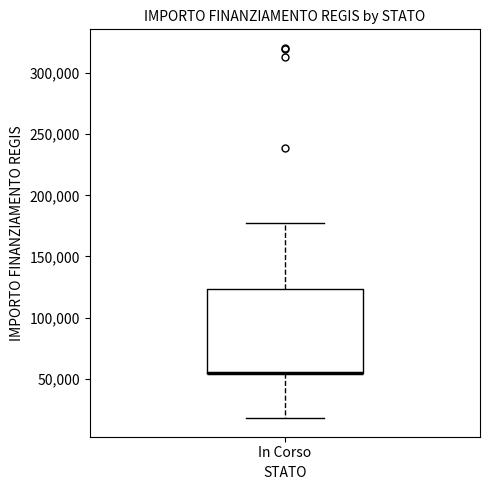

Transcribe this box plot: give where the median line is, the range the box spans, and where the two whiskers end, as read against the y-axis. The values are not printed on the chart, so give them approximately, as read against the axis.

median 55000 (drawn on the box's lower edge), box 55000 to 125000, whiskers 20000 to 175000